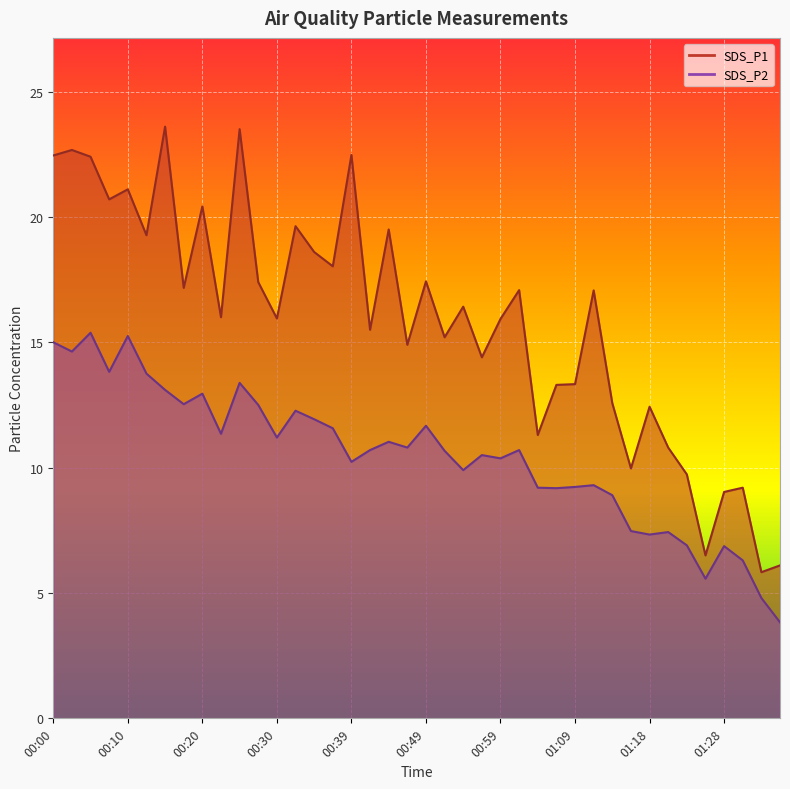

What are all the series names shown in the legend?

SDS_P1, SDS_P2